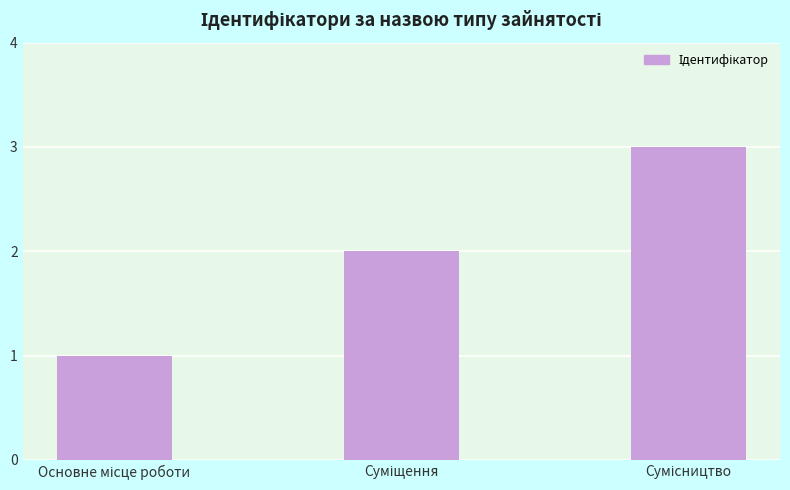

What is the difference between the maximum and second lowest values?

1